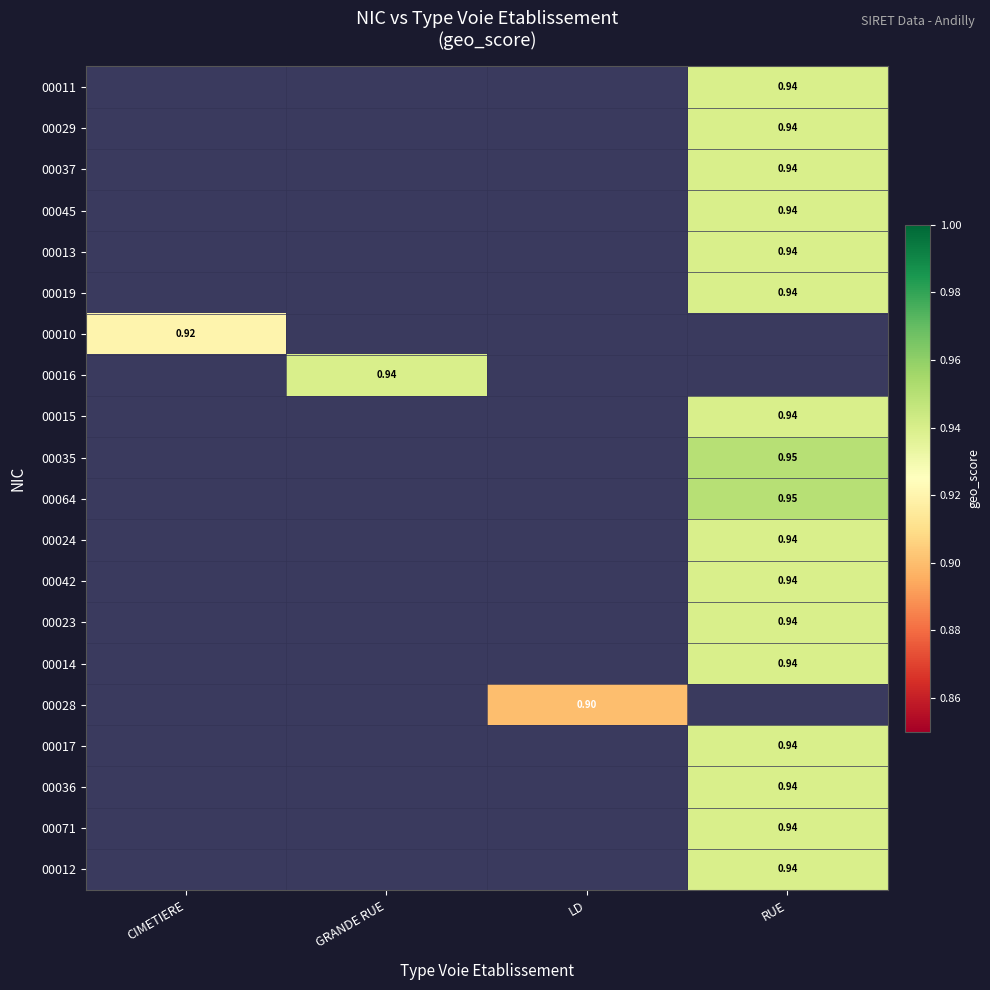

What is the smallest value displayed?

0.9